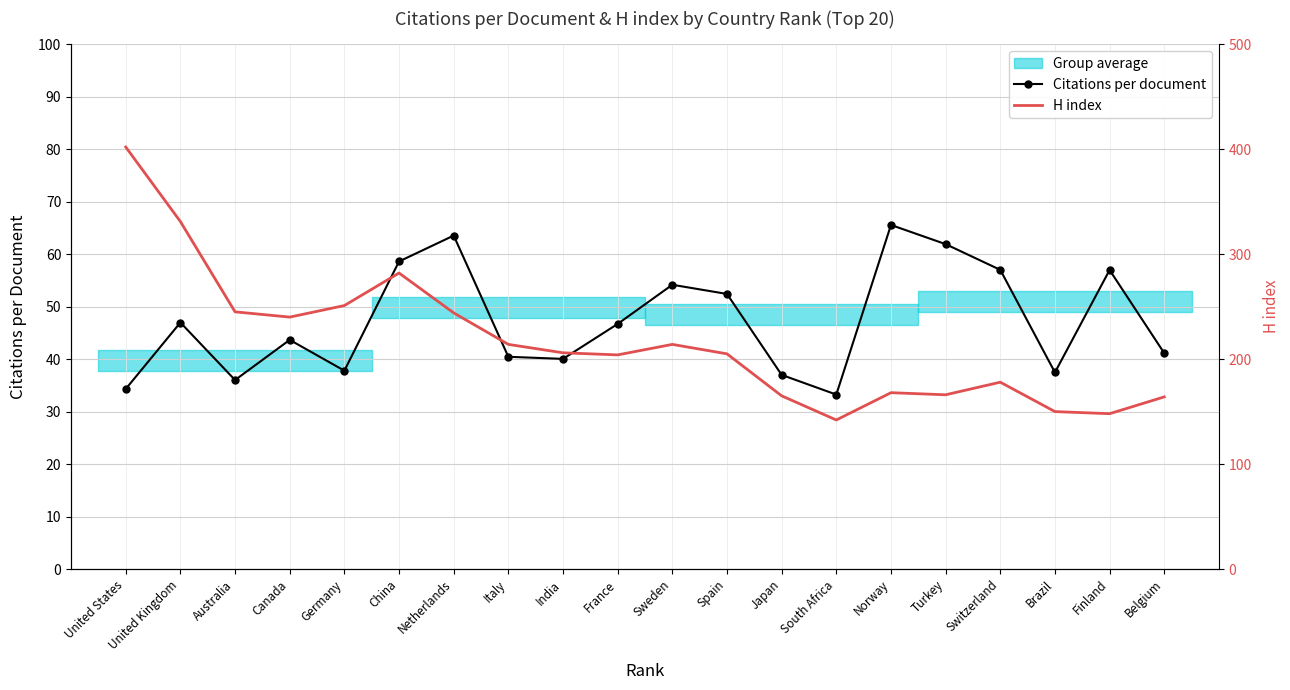

Which series has the largest total across all categories?

H index